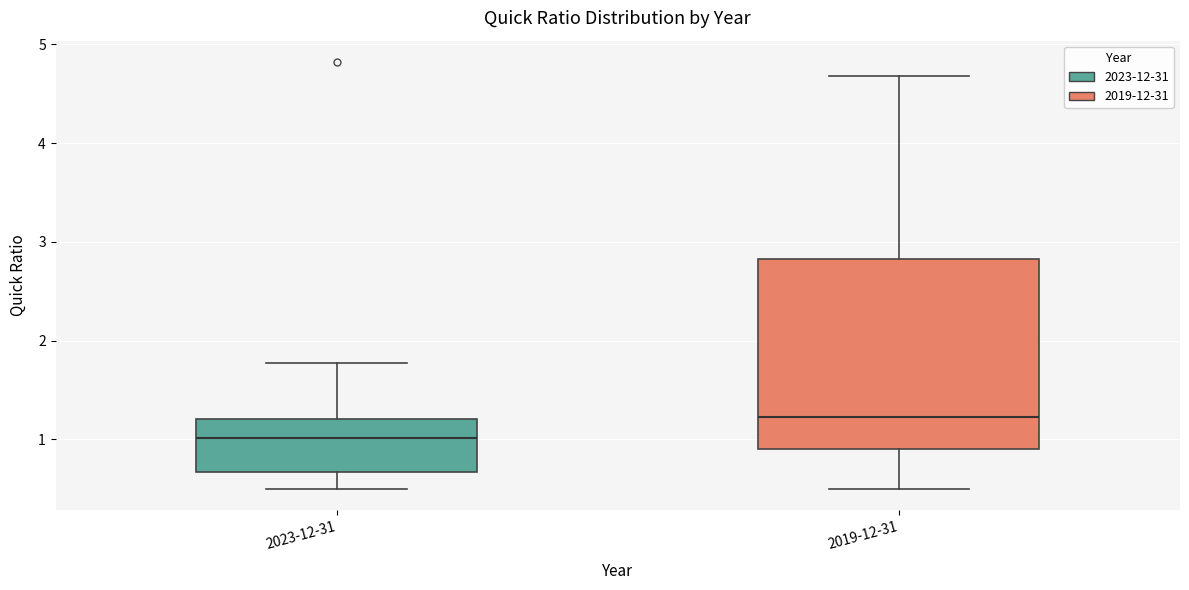

Reading left to right, read every box against the y-axis: the position of its median line, the range the box covers, and the ends of its whiskers. The values are not printed on the chart, so give them approximately, as read against the axis.

2023-12-31: median 1.0, box 0.7 to 1.2, whiskers 0.5 to 1.8
2019-12-31: median 1.2, box 0.9 to 2.8, whiskers 0.5 to 4.7